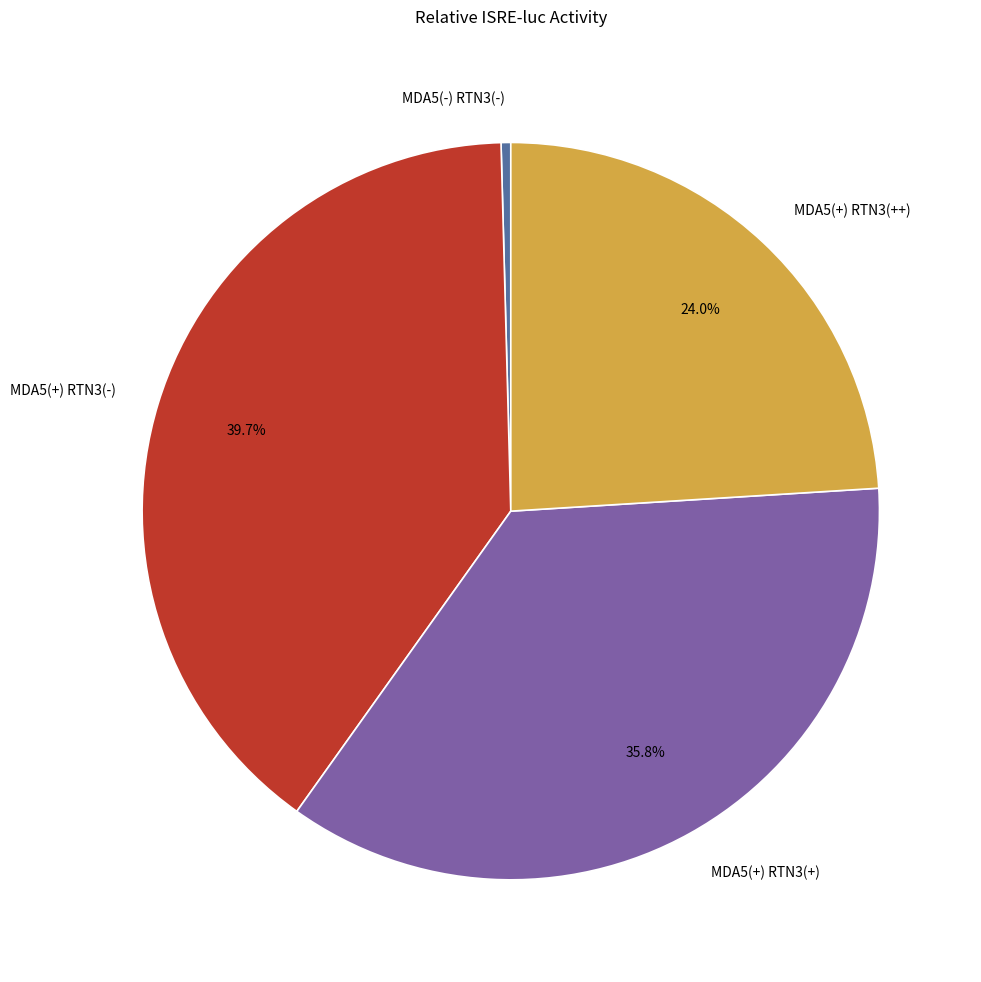

Do MDA5(-) RTN3(-) and MDA5(+) RTN3(+) together represent more than half of the pie?

No